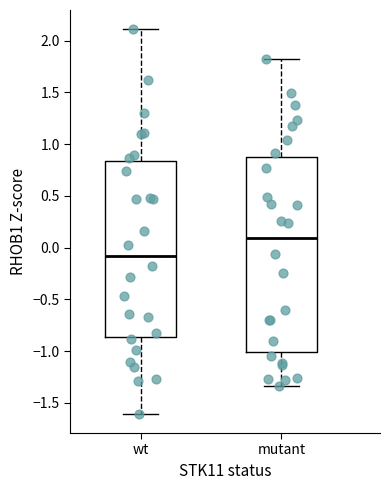

Comparing the boxes themselves (not the whiskers), which one is the tallest?

mutant